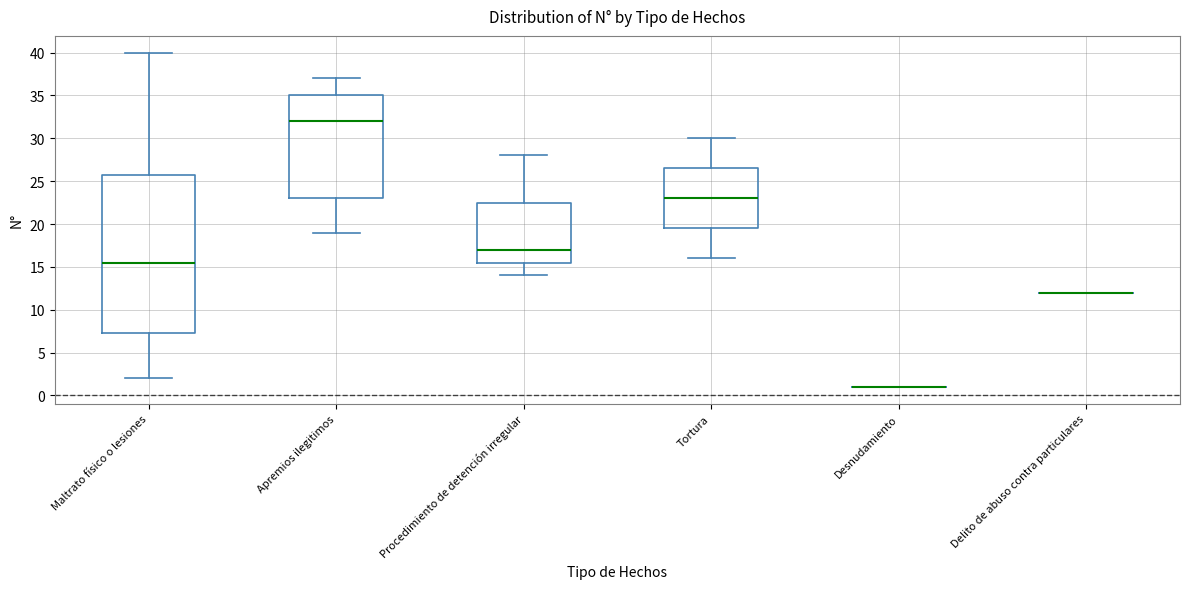

Reading left to right, transcribe this box plot: for each box, give where its median line is, the range the box spans, and where its two whiskers end, as read against the y-axis. The values are not printed on the chart, so give them approximately, as read against the axis.

Maltrato físico o lesiones: median 15.5, box 7.5 to 26.0, whiskers 2.0 to 40.0
Apremios ilegitimos: median 32.0, box 23.0 to 35.0, whiskers 19.0 to 37.0
Procedimiento de detención irregular: median 17.0, box 15.5 to 22.5, whiskers 14.0 to 28.0
Tortura: median 23.0, box 19.5 to 26.5, whiskers 16.0 to 30.0
Desnudamiento: box collapsed to a line at 1.0, whiskers 1.0 to 1.0
Delito de abuso contra particulares: box collapsed to a line at 12.0, whiskers 12.0 to 12.0